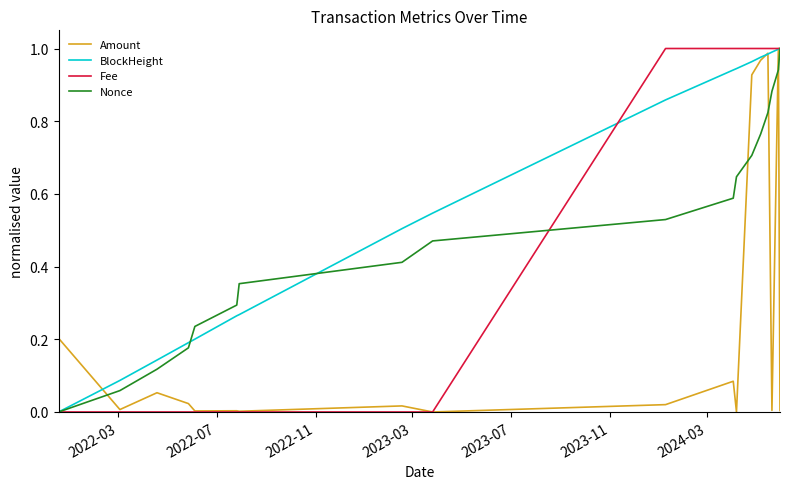

Which series has the largest total across all categories?

BlockHeight